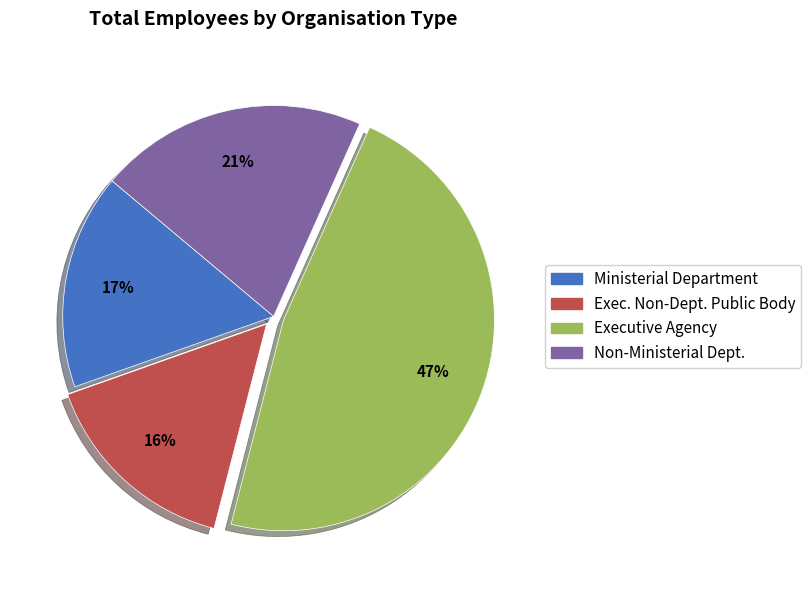

Does any single category account for the majority?

No